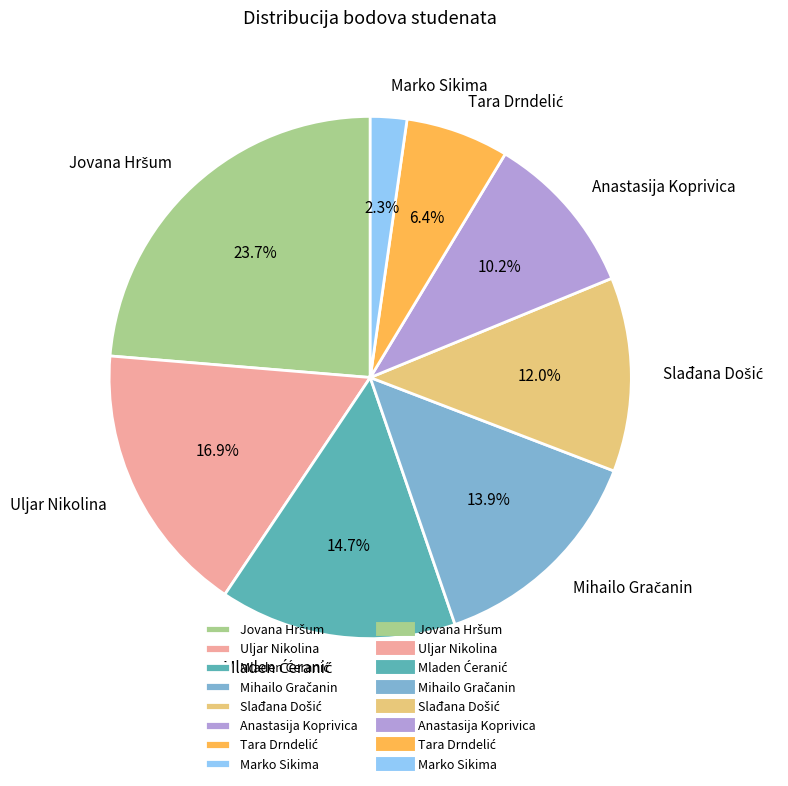

Is there any slice that represents more than half of the pie?

No